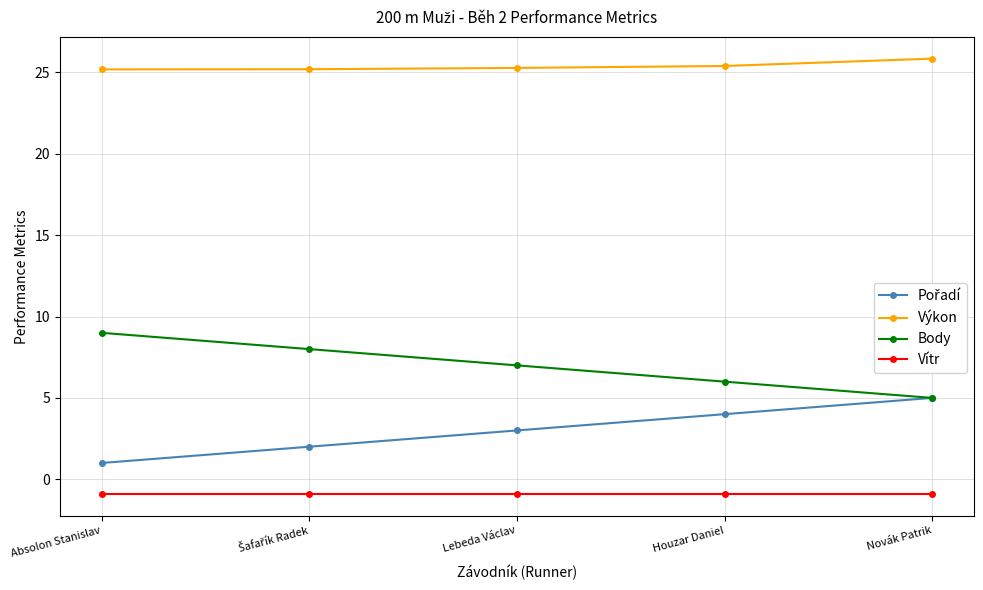

What is the label of the 1st point from the right?

Novák Patrik